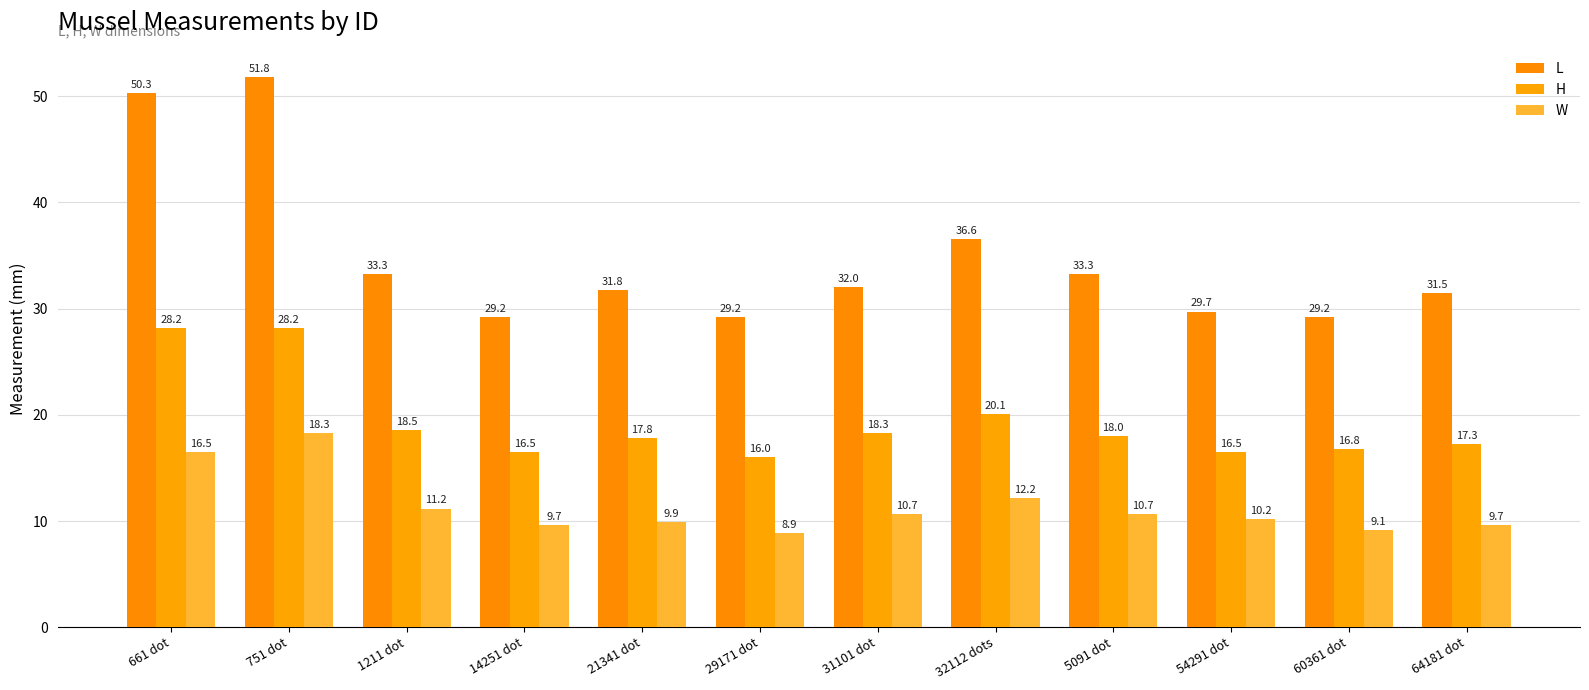

Reading right to left, list all the values displayed in this chart.

L: 64181 dot=31.5	60361 dot=29.2	54291 dot=29.7	5091 dot=33.3	32112 dots=36.6	31101 dot=32.0	29171 dot=29.2	21341 dot=31.8	14251 dot=29.2	1211 dot=33.3	751 dot=51.8	661 dot=50.3
H: 64181 dot=17.3	60361 dot=16.8	54291 dot=16.5	5091 dot=18.0	32112 dots=20.1	31101 dot=18.3	29171 dot=16.0	21341 dot=17.8	14251 dot=16.5	1211 dot=18.5	751 dot=28.2	661 dot=28.2
W: 64181 dot=9.7	60361 dot=9.1	54291 dot=10.2	5091 dot=10.7	32112 dots=12.2	31101 dot=10.7	29171 dot=8.9	21341 dot=9.9	14251 dot=9.7	1211 dot=11.2	751 dot=18.3	661 dot=16.5